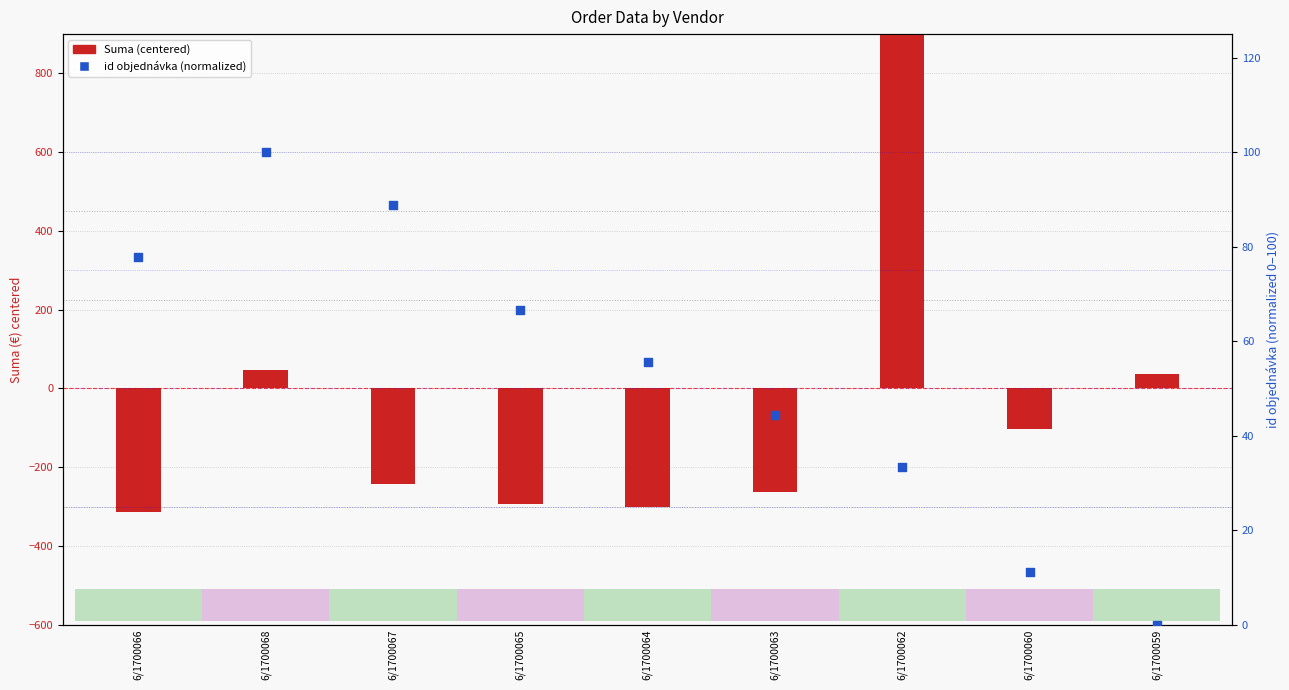

What is the total value across all series at 6/1700068?

146.0